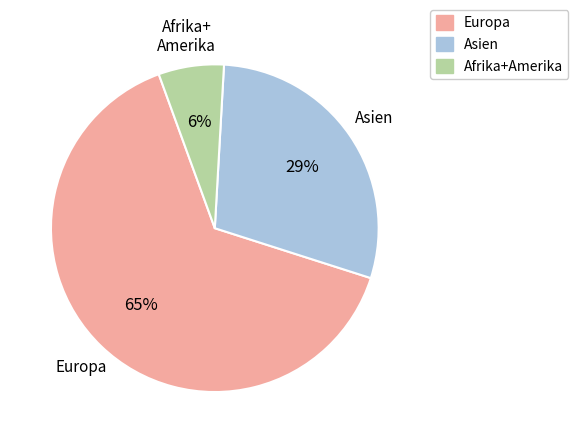

To the nearest percent, what is the average slice percentage?

33%